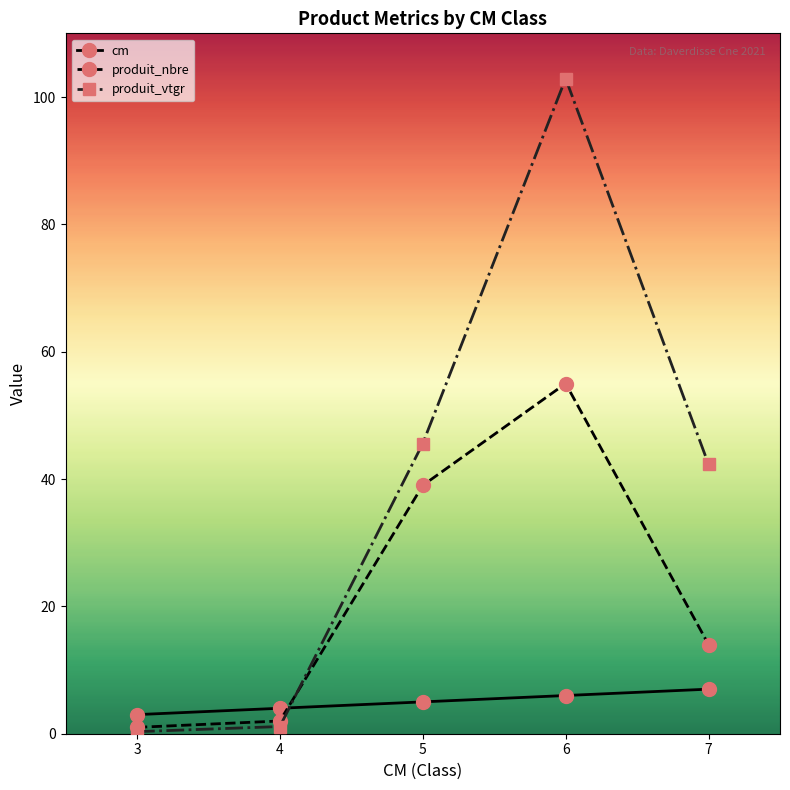

At 5, list the series in order from smallest to largest.

cm, produit_nbre, produit_vtgr